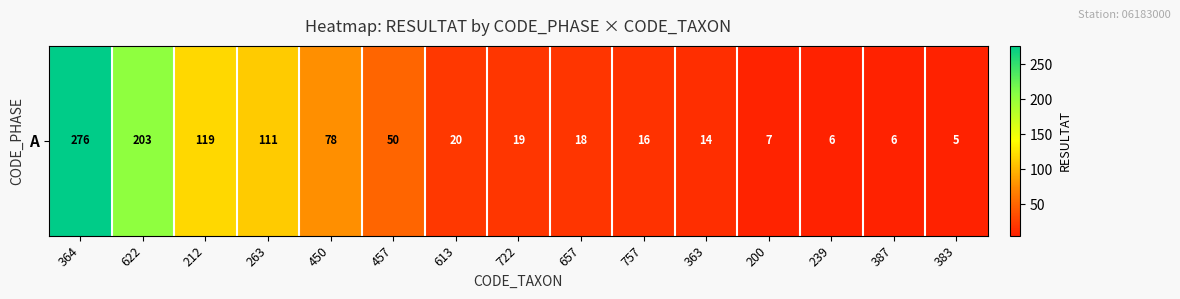

Approximately how many times larger is the value at 239 compared to 613?

0.3